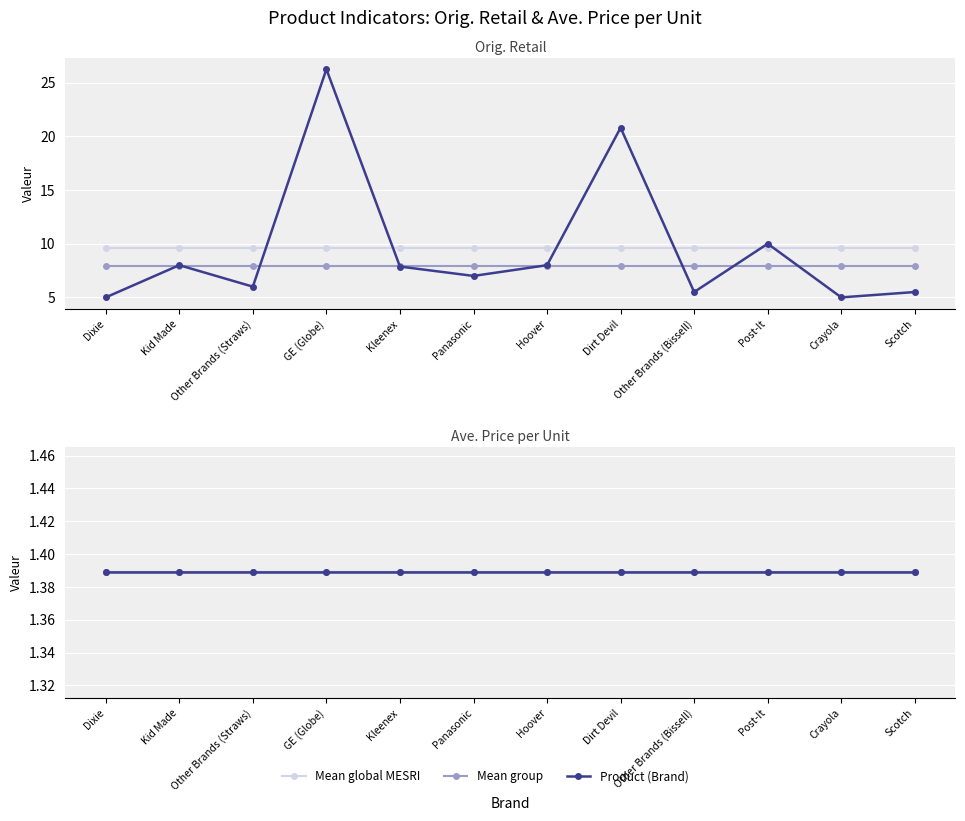

Between Other Brands (Bissell) and Kleenex, which is larger?

Kleenex